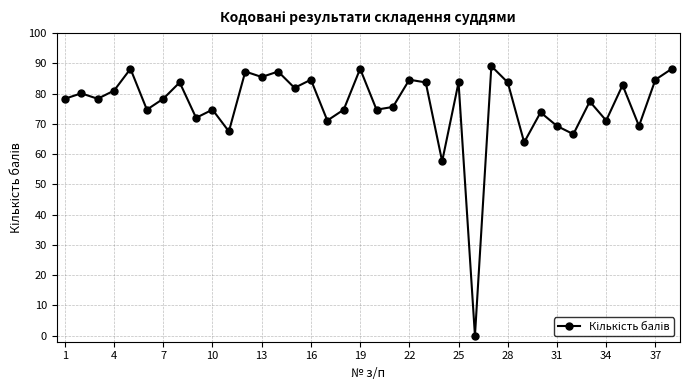

What is the greatest value displayed?

89.1